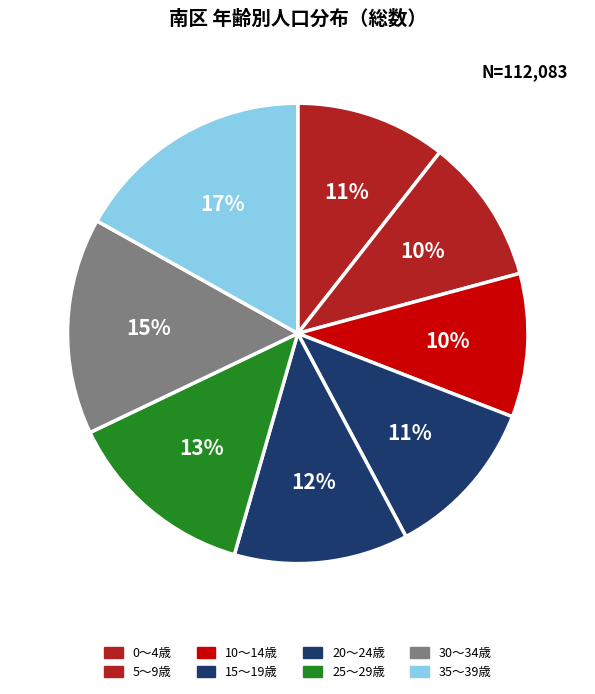

What is the total percentage of 5～9歳 and 0～4歳?

20.8%